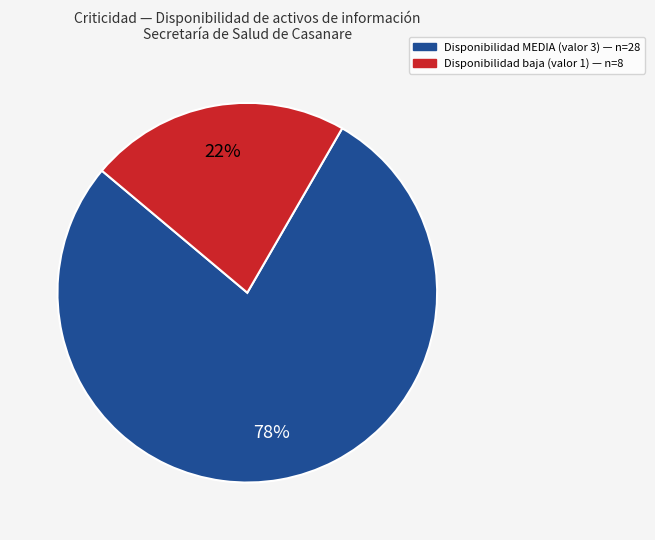

Is there a majority slice in this chart?

Yes